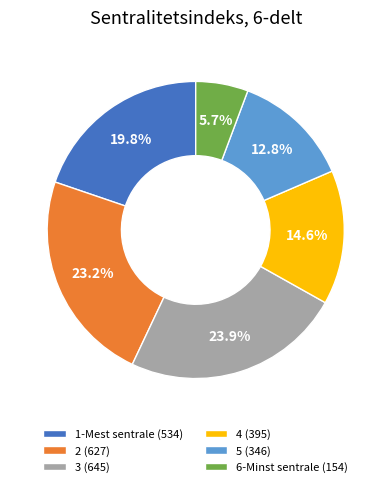

Combined, what portion of the pie is 1-Mest sentrale and 5?

32.6%